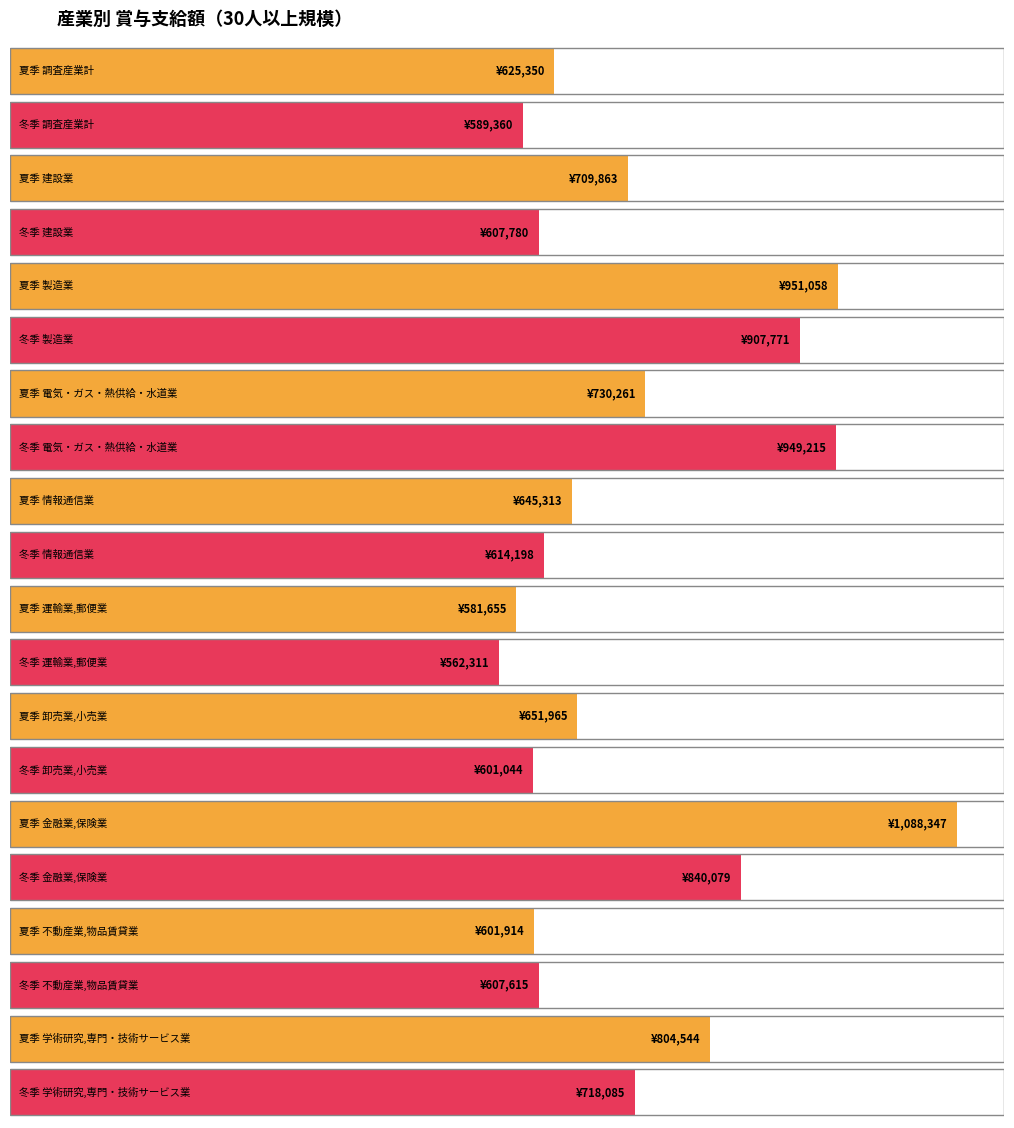

Reading left to right, extract all data points from this chart.

夏季／1人平均支給額(円): 調査産業計=625350	建設業=709863	製造業=951058	電気・ガス・熱供給・水道業=730261	情報通信業=645313	運輸業,郵便業=581655	卸売業,小売業=651965	金融業,保険業=1088347	不動産業,物品賃貸業=601914	学術研究,専門・技術サービス業=804544
冬季／1人平均支給額(円): 調査産業計=589360	建設業=607780	製造業=907771	電気・ガス・熱供給・水道業=949215	情報通信業=614198	運輸業,郵便業=562311	卸売業,小売業=601044	金融業,保険業=840079	不動産業,物品賃貸業=607615	学術研究,専門・技術サービス業=718085